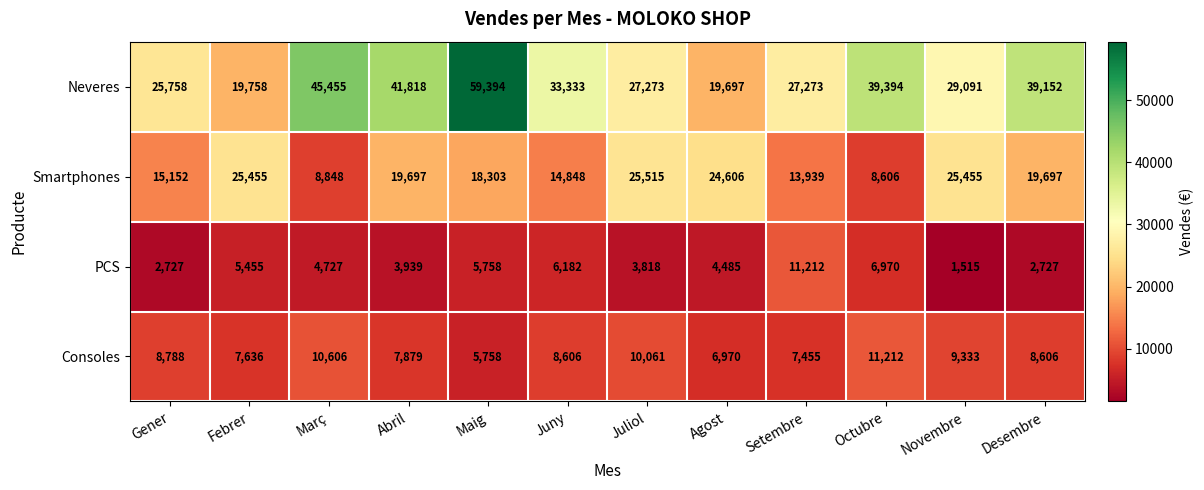

What is the difference between the PCS values at Març and Abril?

788